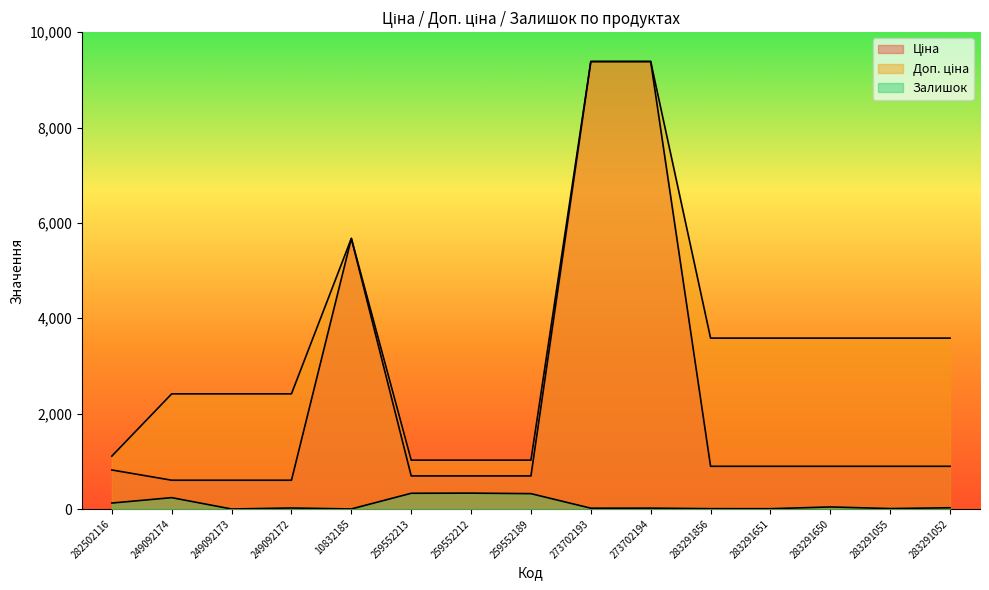

How many values in the Ціна series are below 895?

7